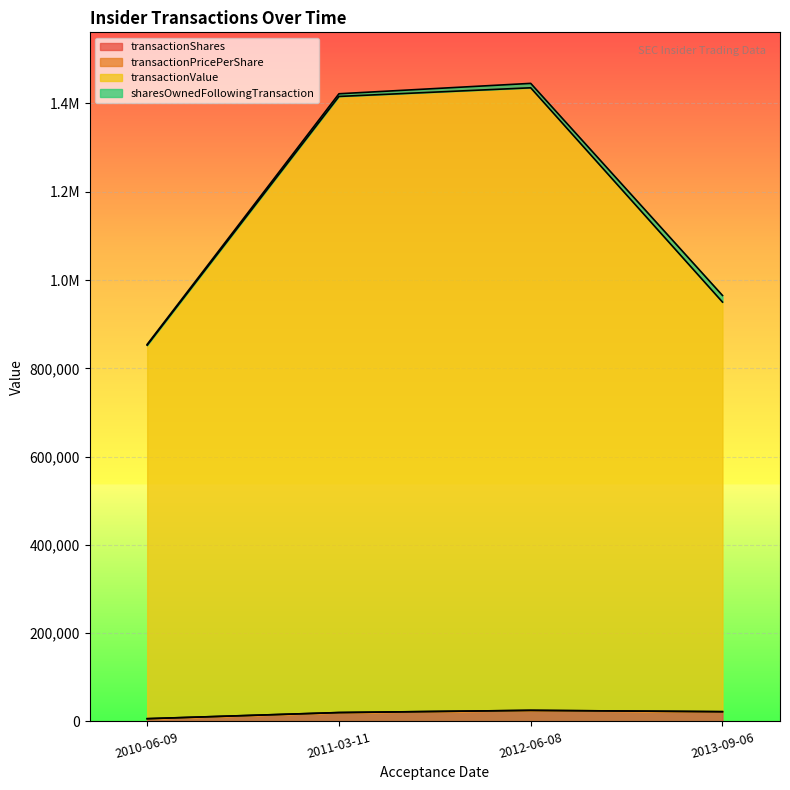

Which has a higher value, 2011-03-11 or 2010-06-09?

2011-03-11